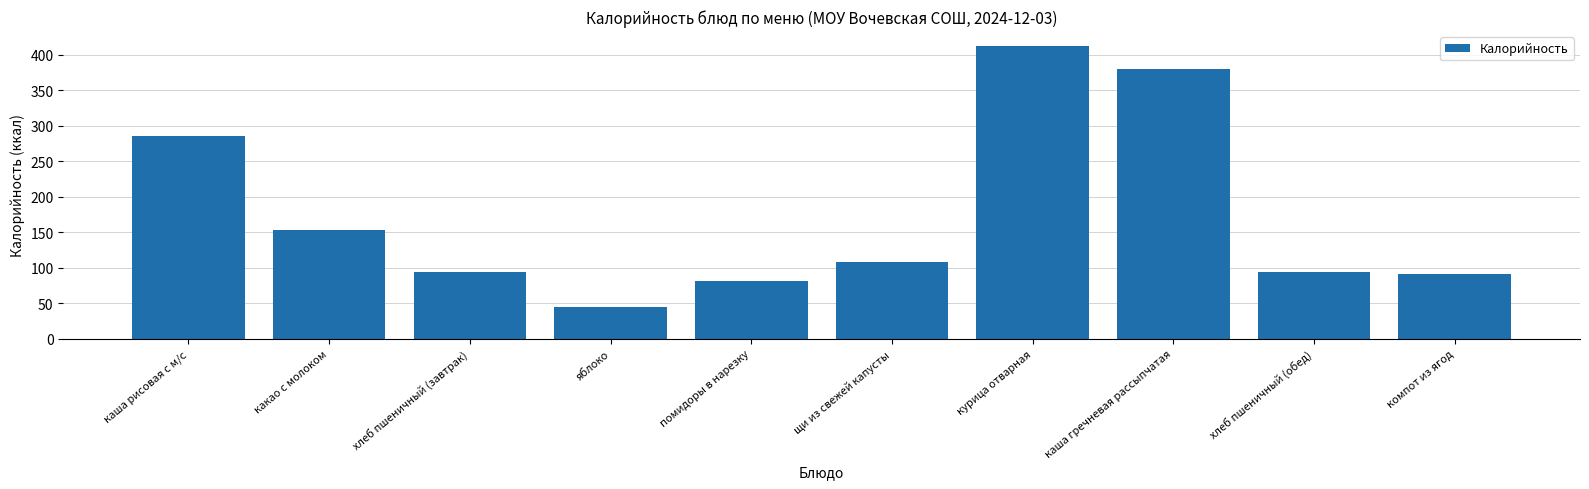

Which category has the lowest value across all series?

яблоко